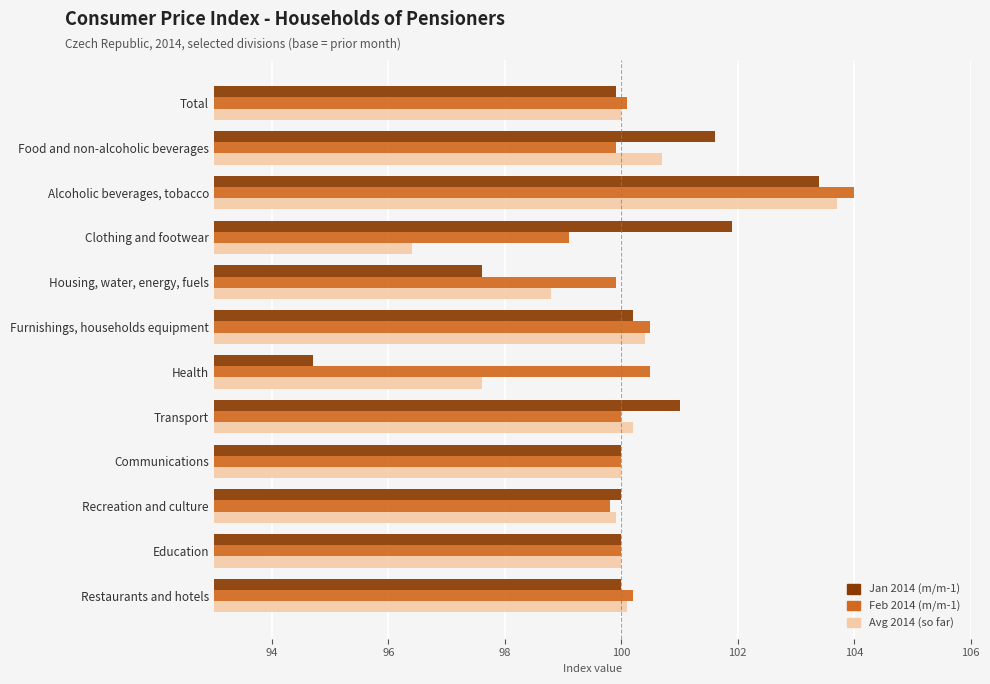

What is the total value across all series at Clothing and footwear?

297.4